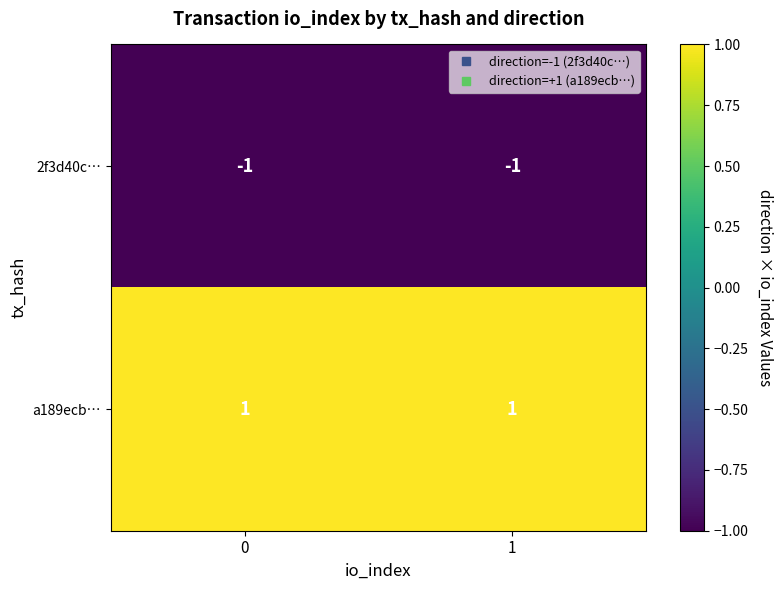

The a189ecb… series shows 2 at 0. True or false?

False